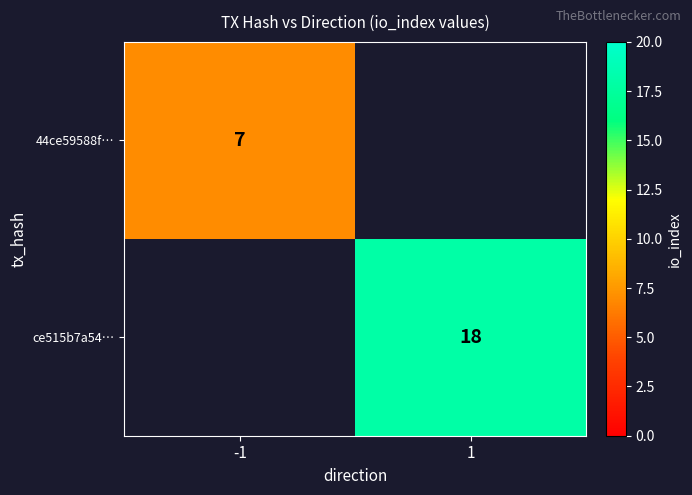

Which category has the lowest value across all series?

-1